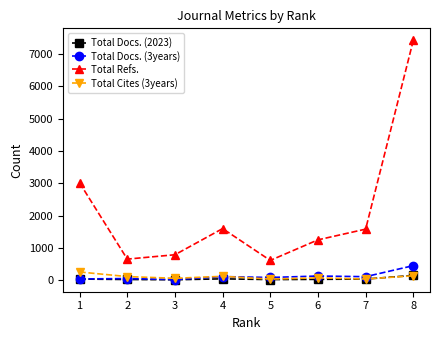

How many series are shown in this chart?

4